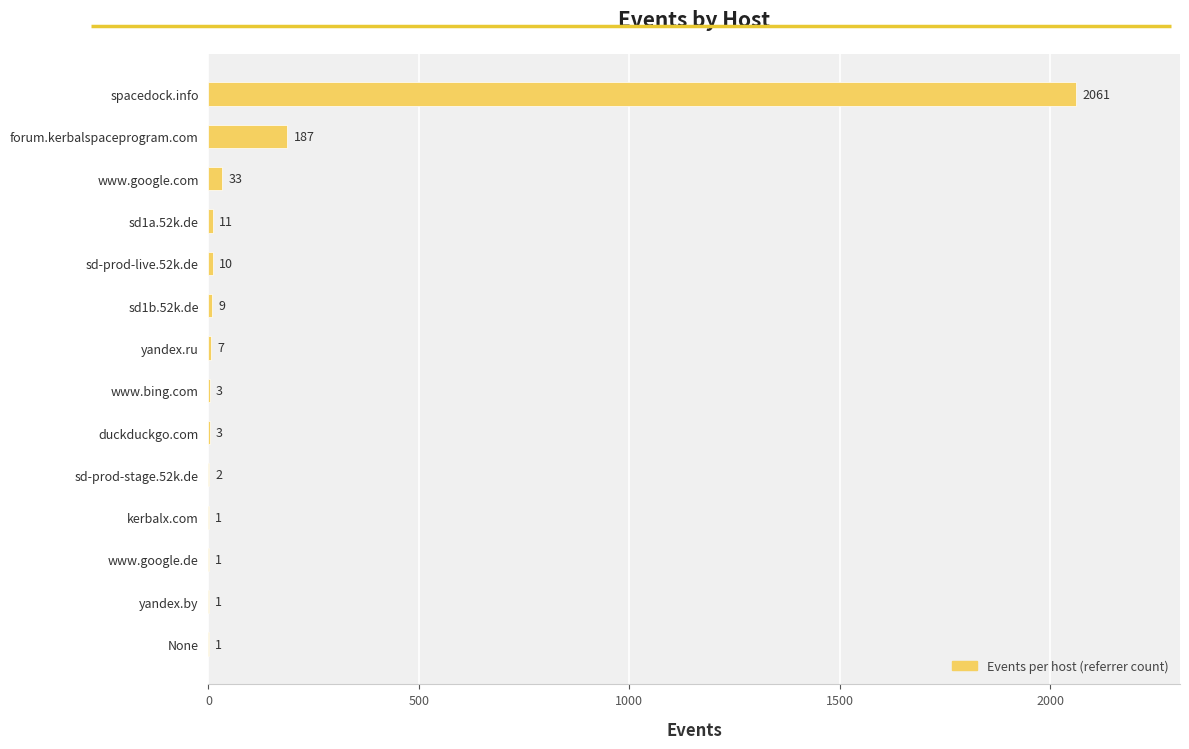

Which label corresponds to the largest value in the chart?

spacedock.info